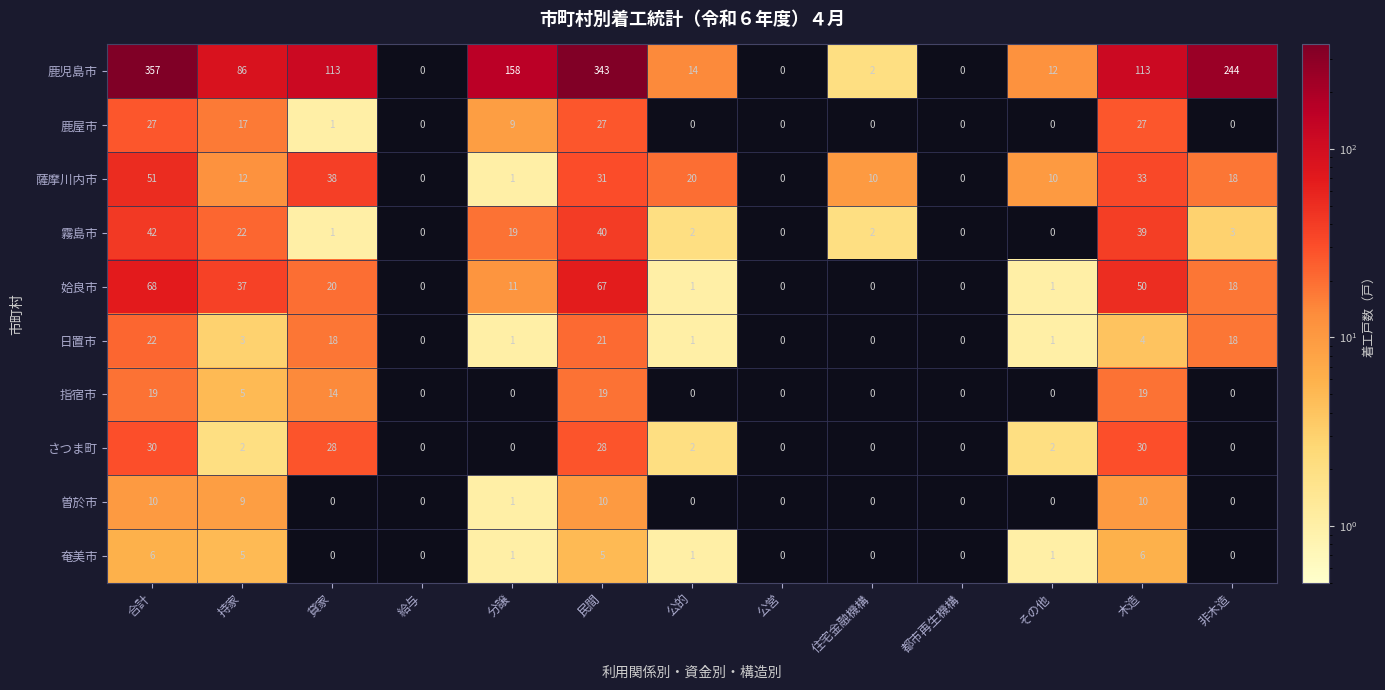

How many values in the さつま町 series are below 2?

6